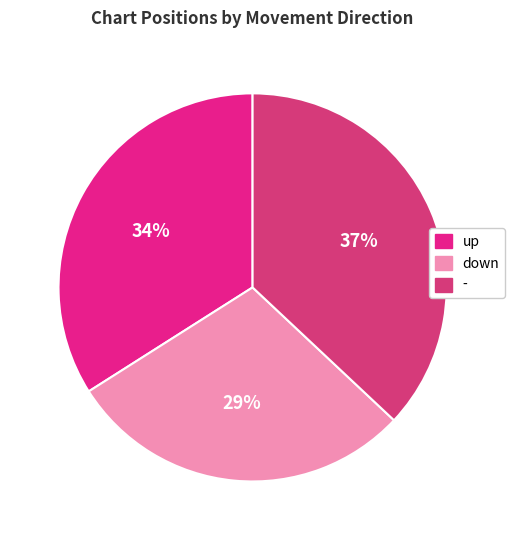

To the nearest percent, what is the average slice percentage?

33%